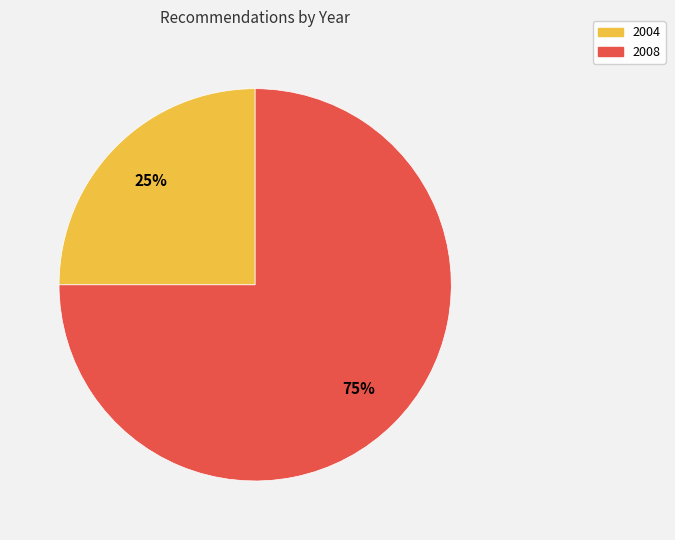

Count the number of slices in the pie.

2